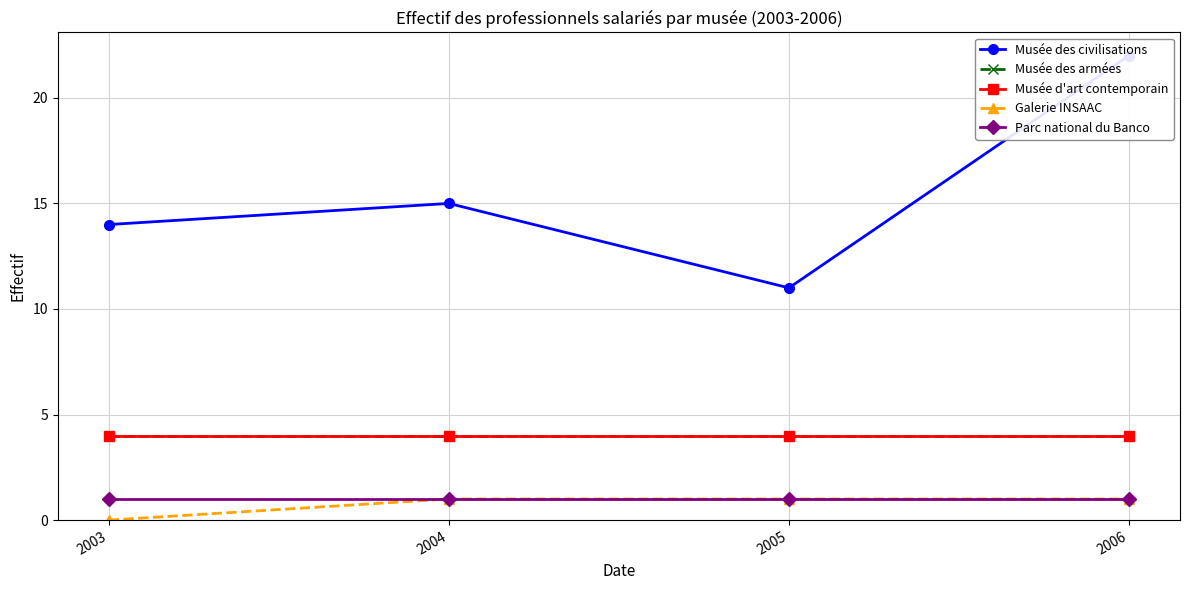

True or false: Galerie INSAAC and Musée d'art contemporain cross at least once.

False